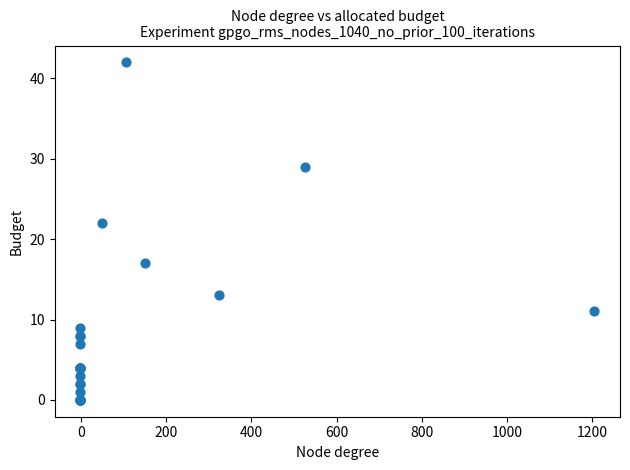

What Y value in the scatter plot is closest to 21?

22